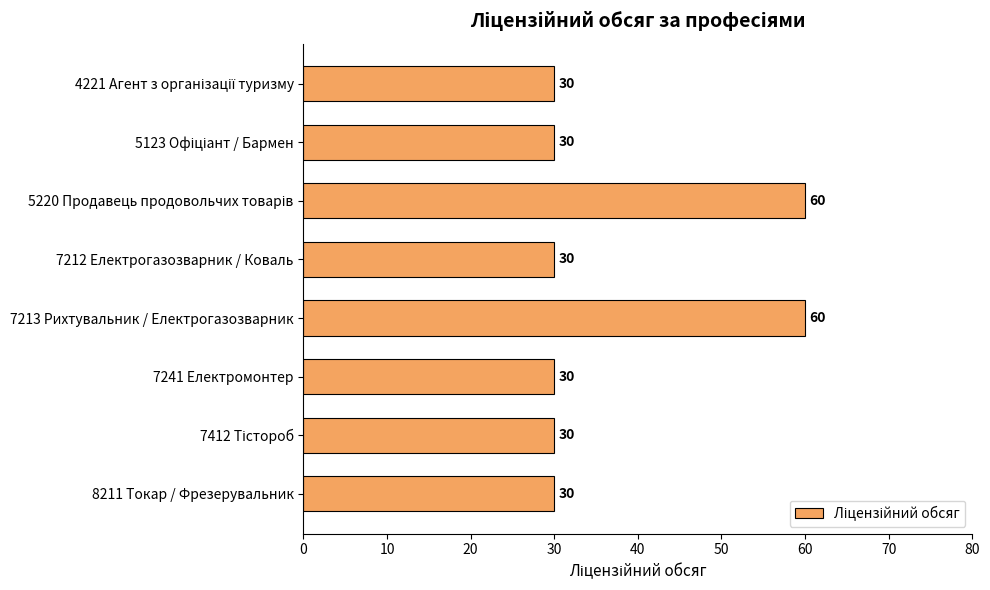

What is the sum of all values?

300